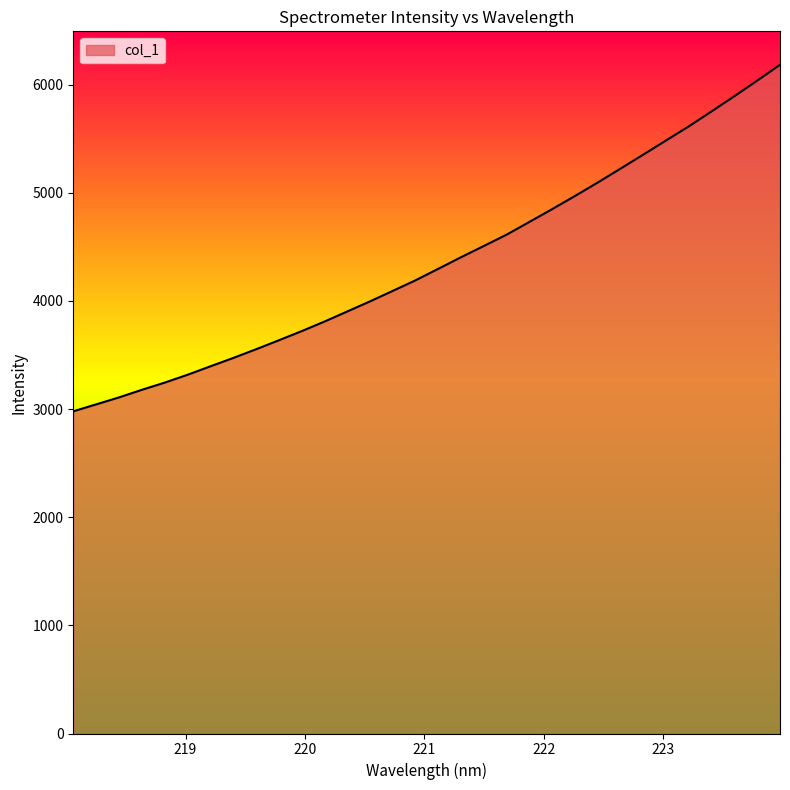

What is the smallest value displayed?

2978.8